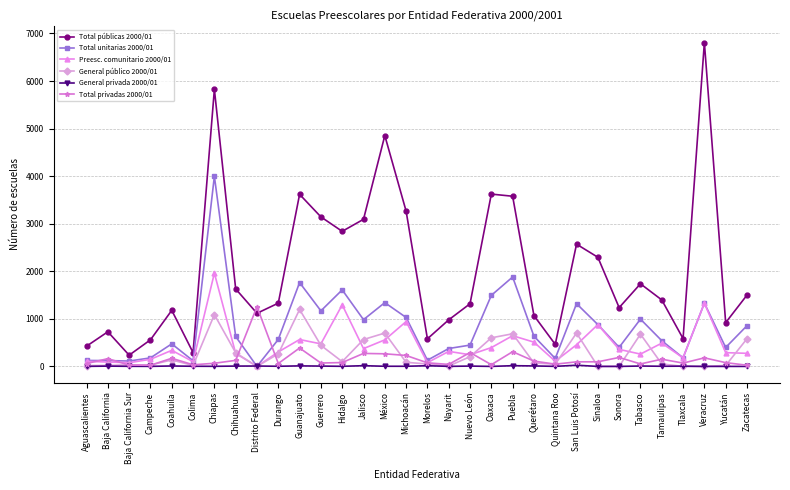

At which label does General público 2000/01 reach its peak?

Guanajuato